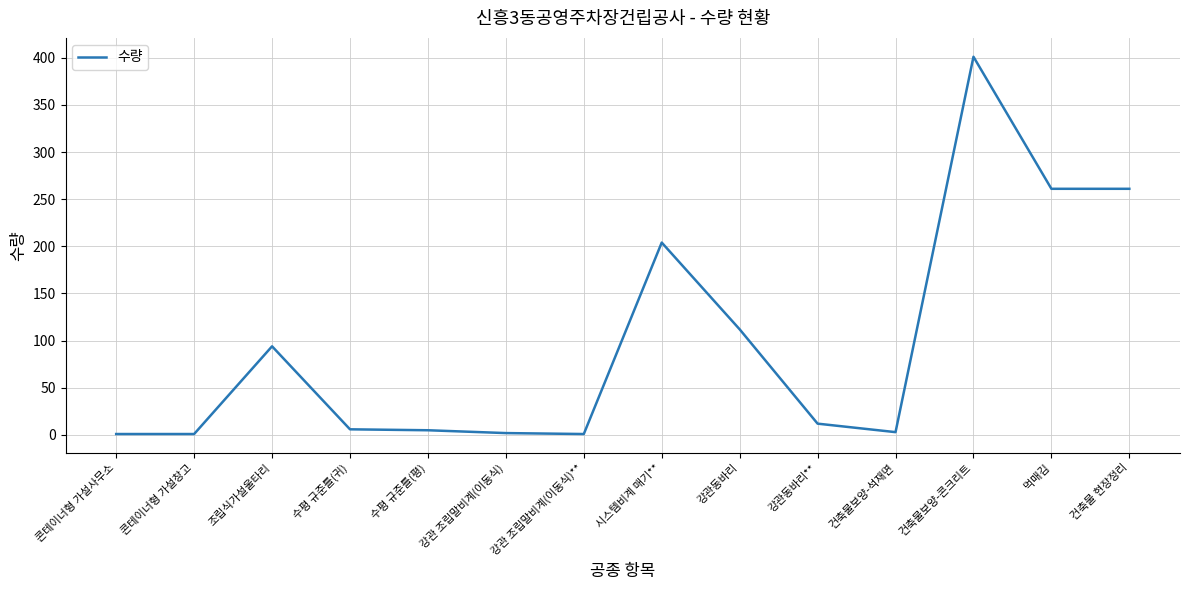

What is the approximate value at 강관동바리**?

12